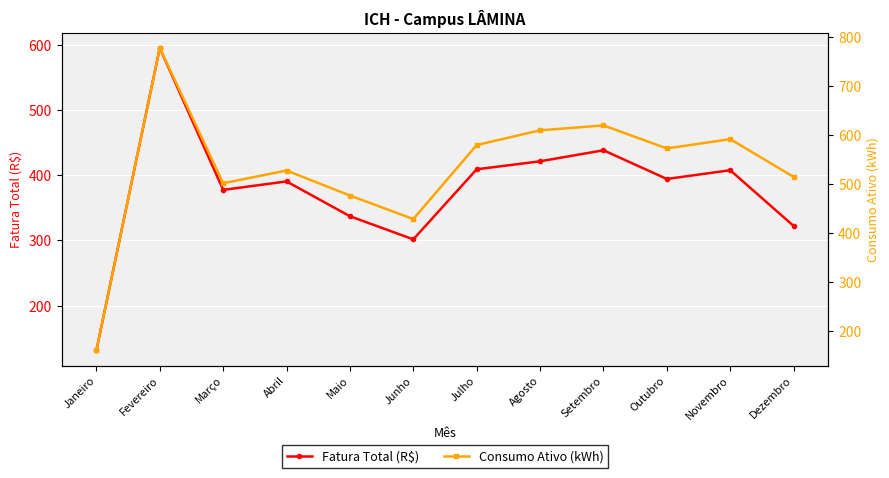

What position from the left is Agosto?

8